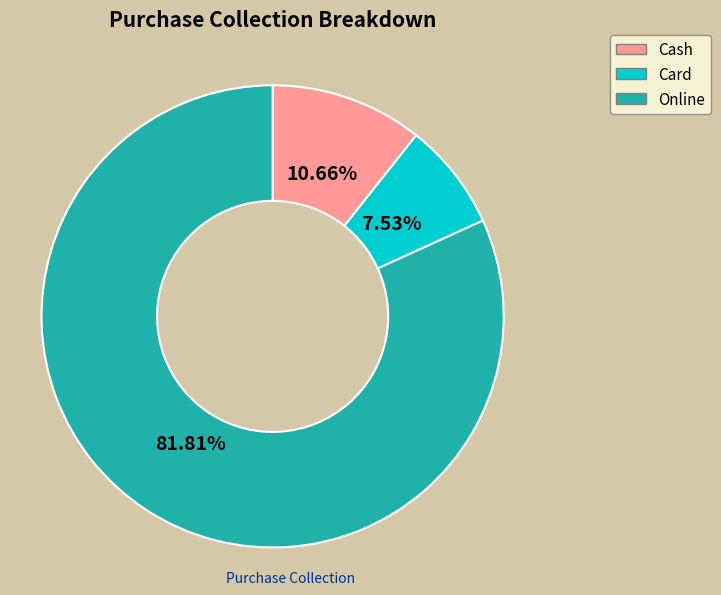

Which has a higher value, Online or Cash?

Online